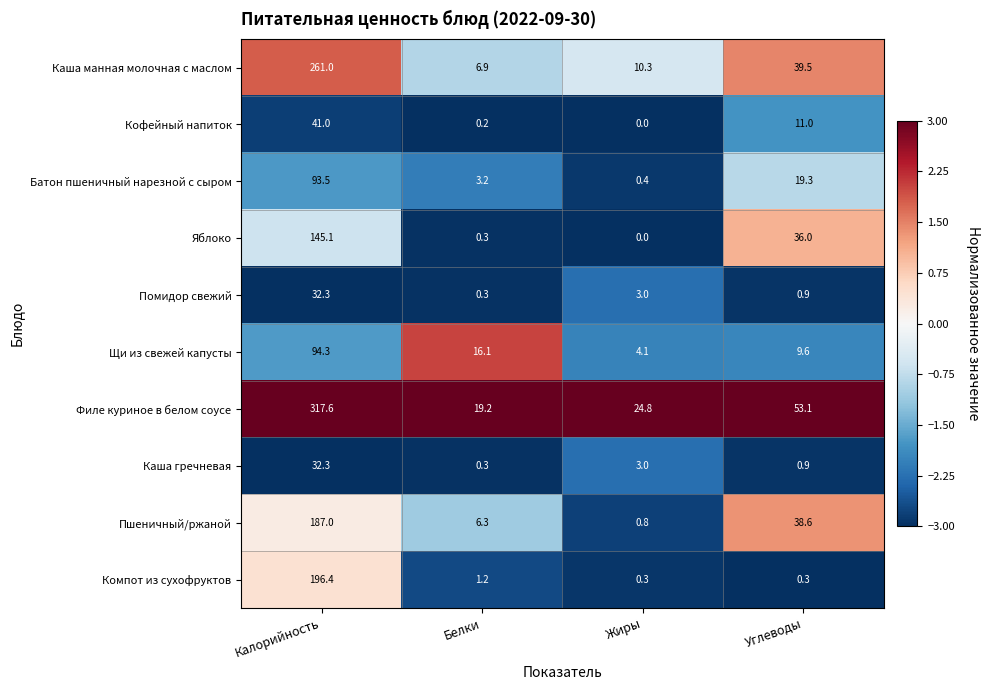

What is the maximum value for Каша манная молочная с маслом?

261.0